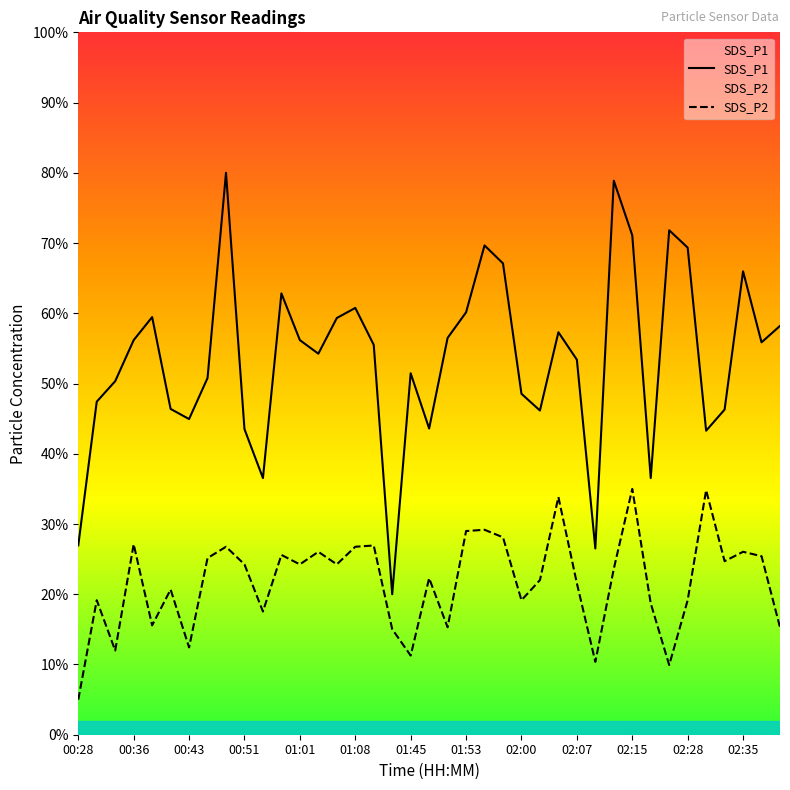

What is the spread (max minus min) of values at 02:15?

36.1